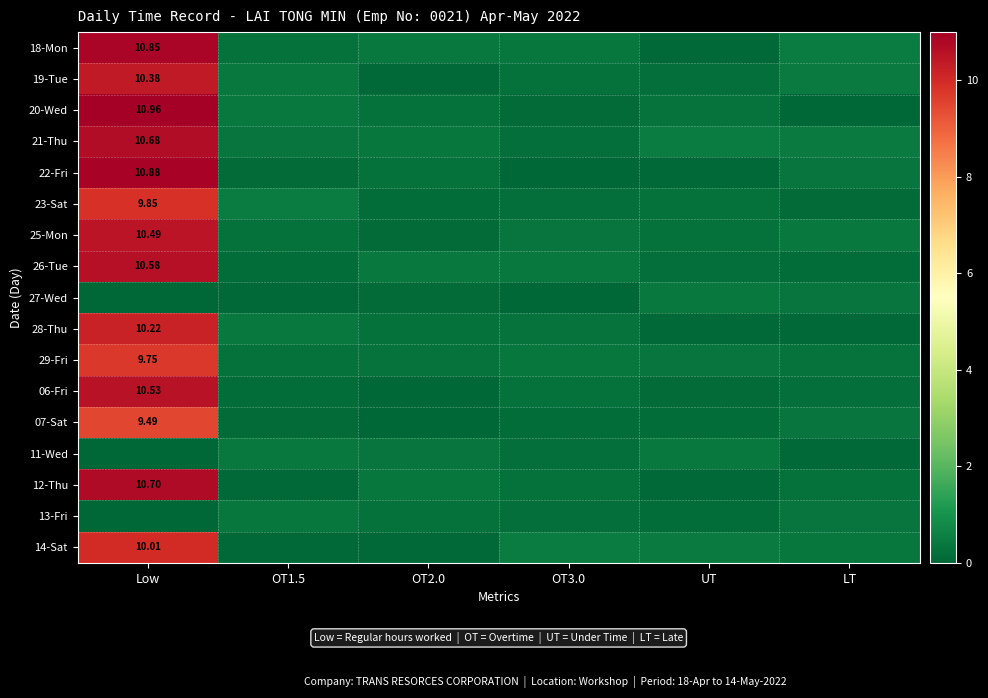

What is the difference between the maximum and second lowest values in the 28-Thu series?

10.2